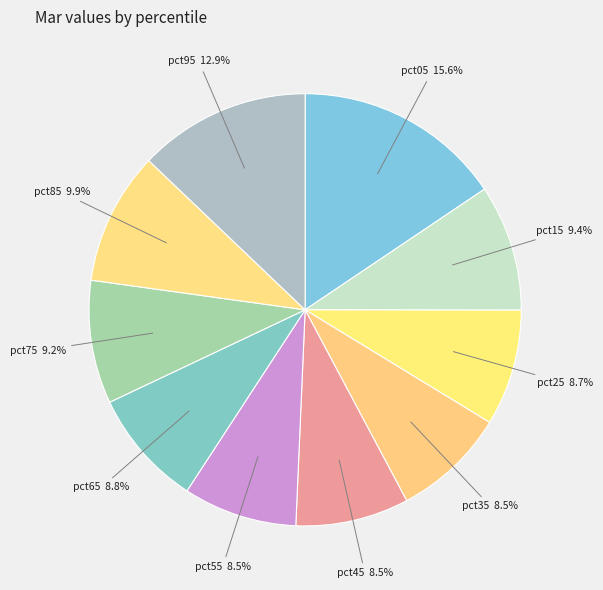

Count the number of slices in the pie.

10